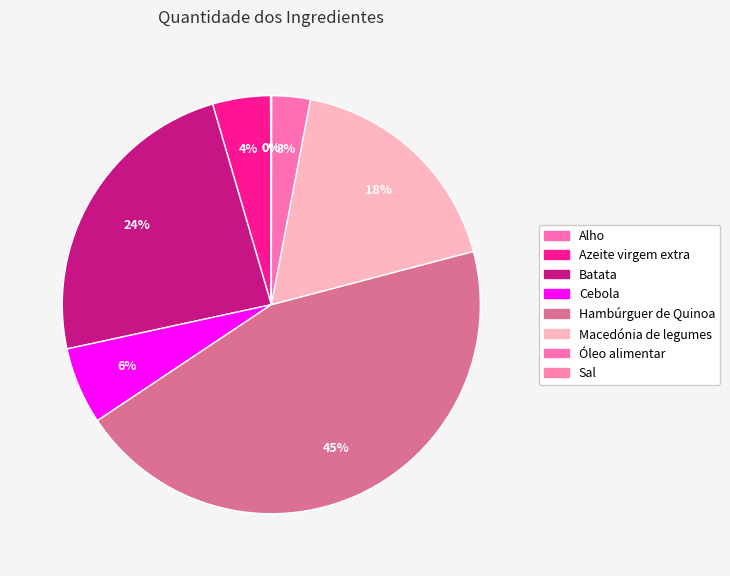

How many segments does this pie chart have?

8